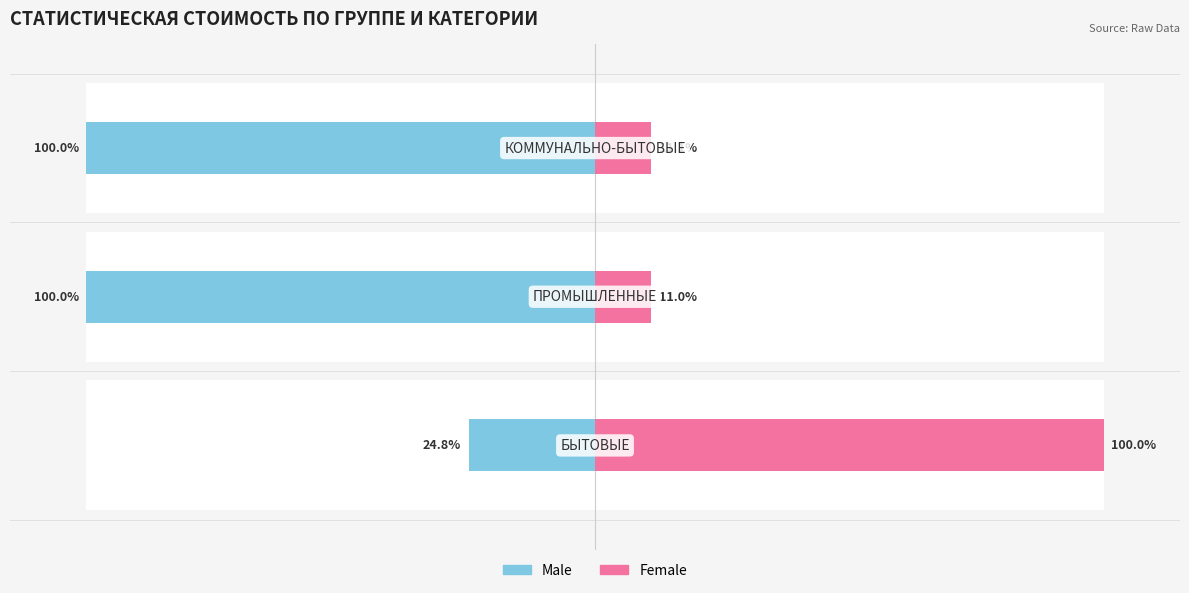

What is the difference between the highest and lowest values at 2?

111.1